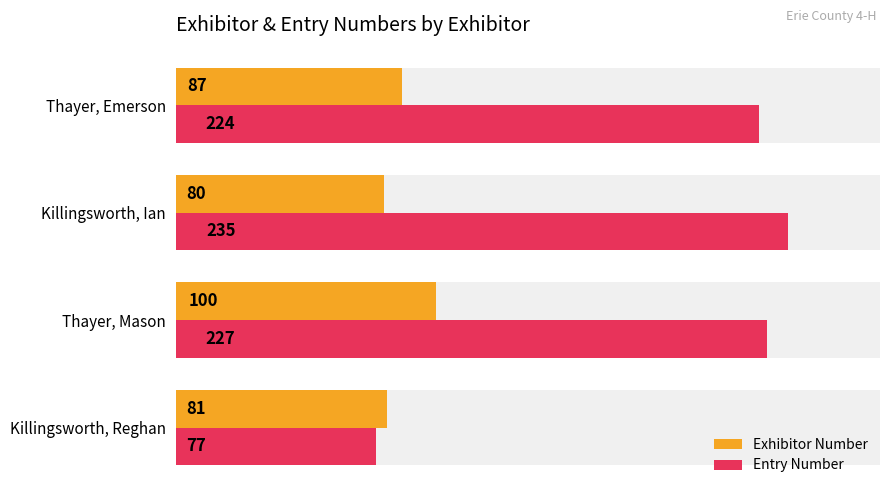

What is the average value of the Exhibitor Number series?

87